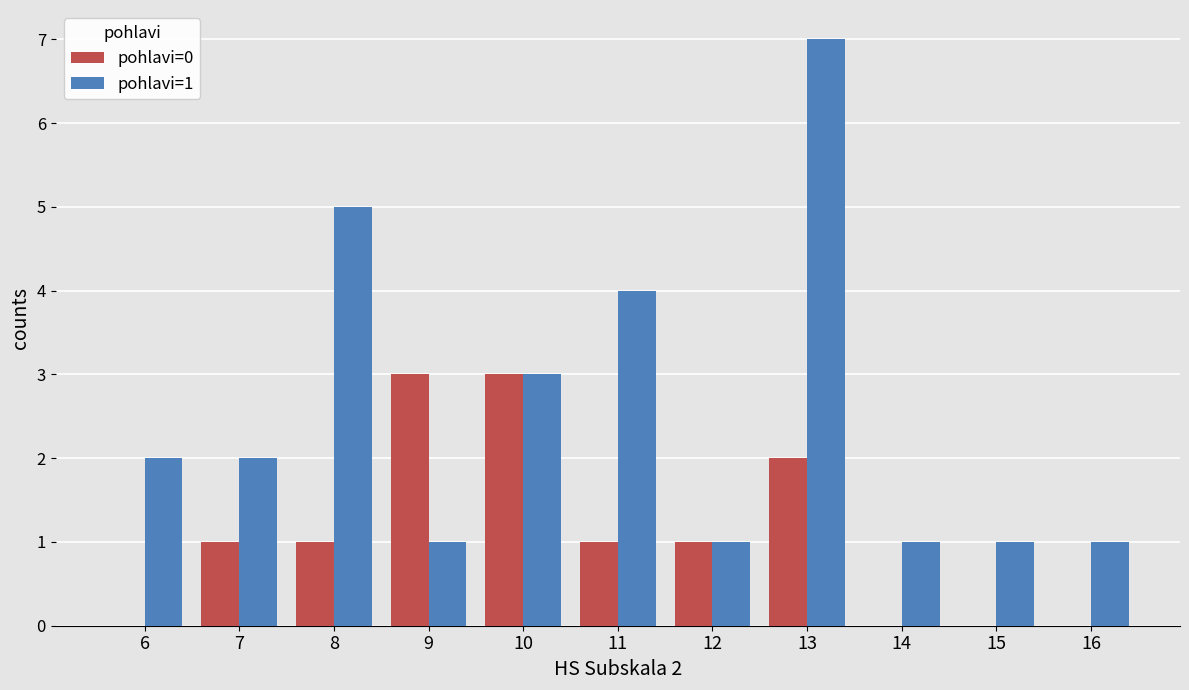

Which series changed the most between 13 and 14?

pohlavi=1